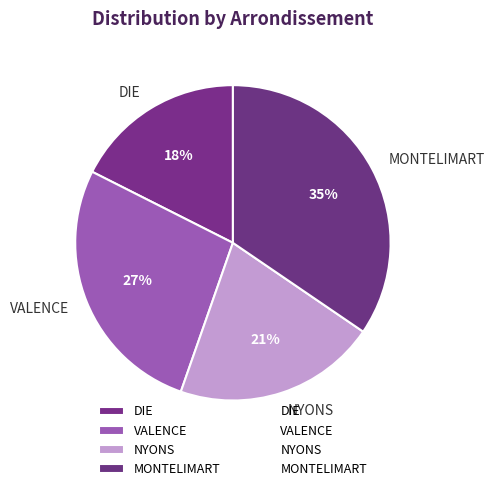

To the nearest percent, what is the combined percentage of VALENCE and DIE?

45%